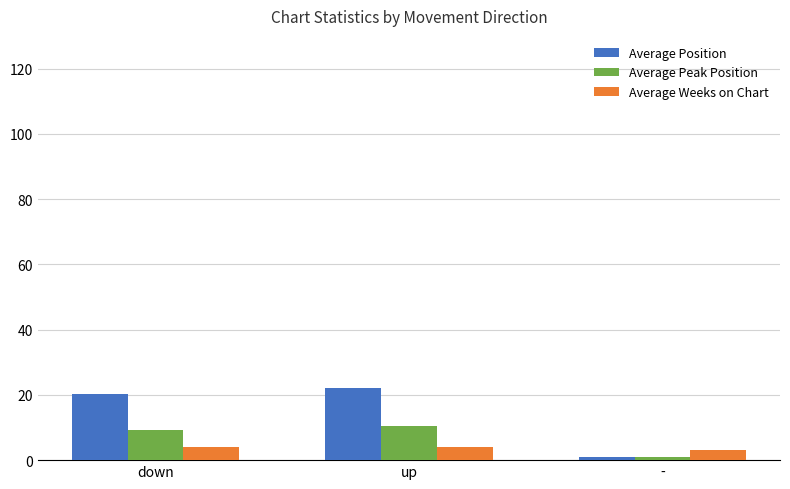

How many values in the Average Position series exceed 20?

2